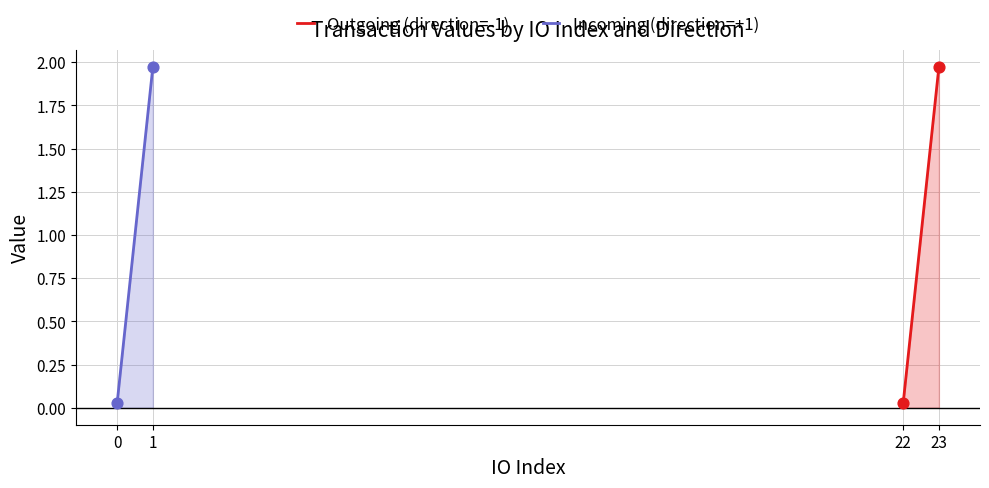

Which series has the largest Y range (max minus min)?

Outgoing (direction=-1)